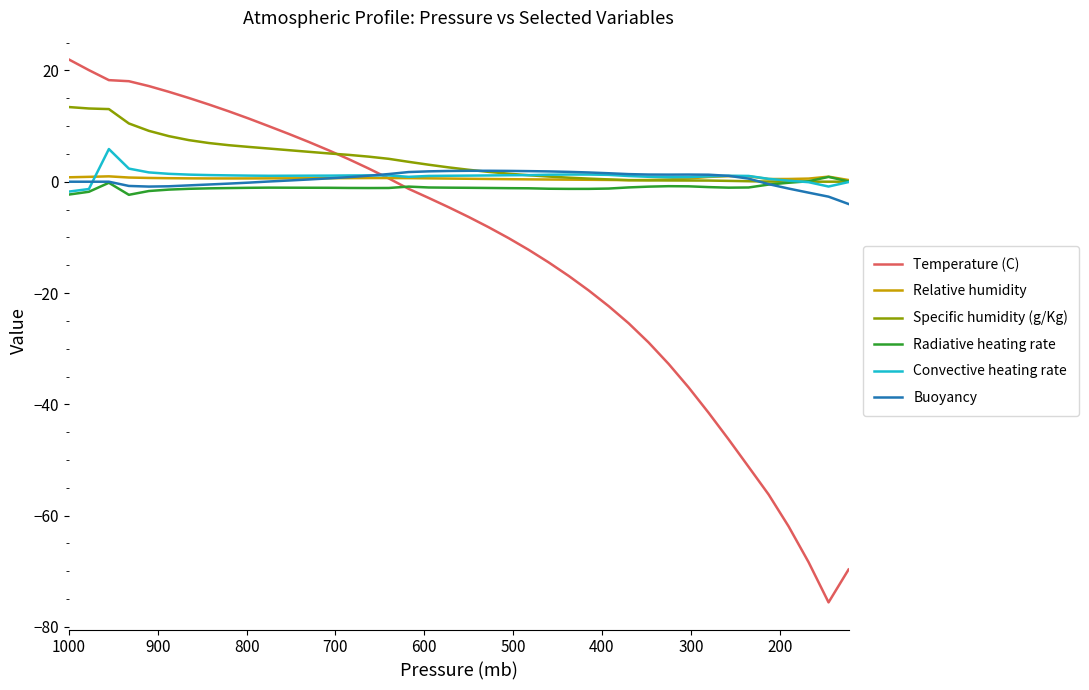

Is the value of Specific humidity (g/Kg) at 20 greater than the value of Buoyancy at 13?

Yes